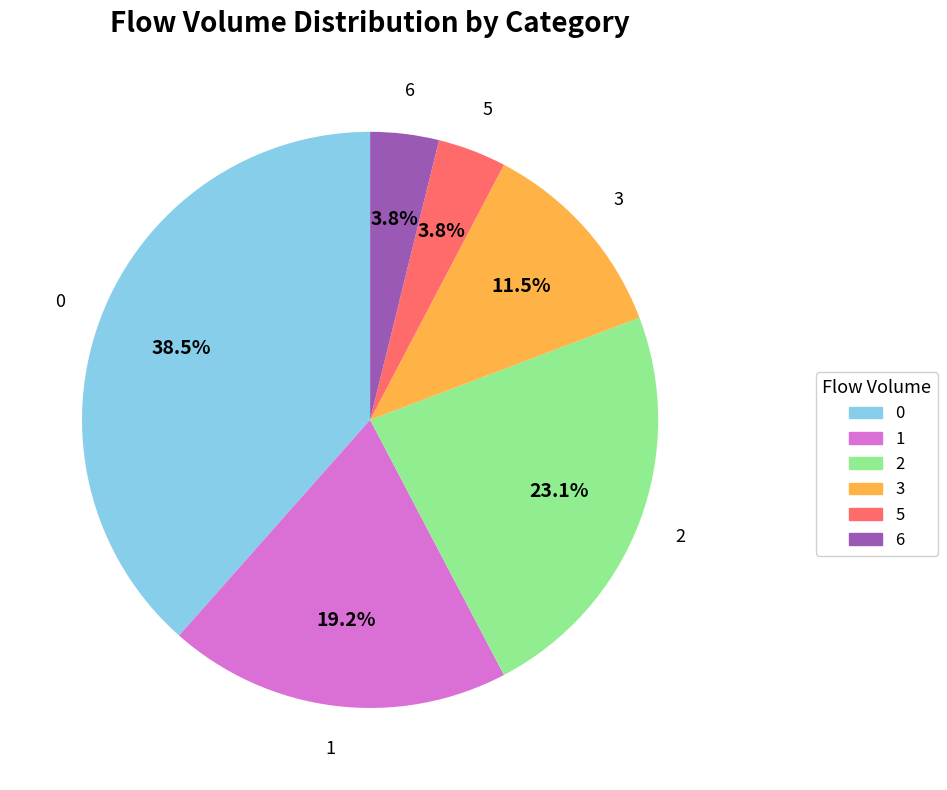

Does any single category account for the majority?

No